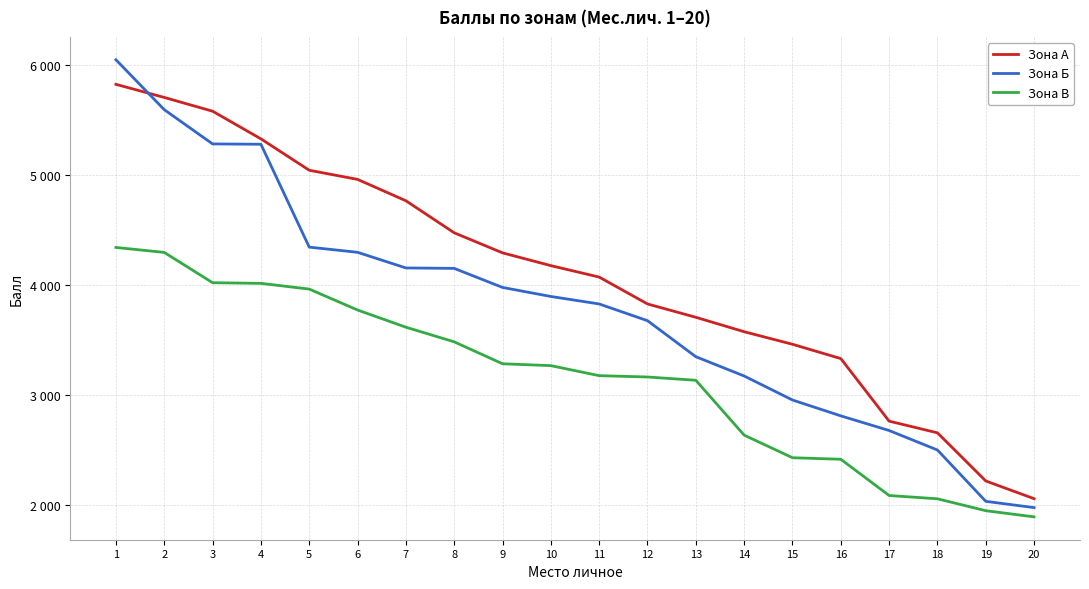

True or false: Зона А has a value of 2410 at 4.

False